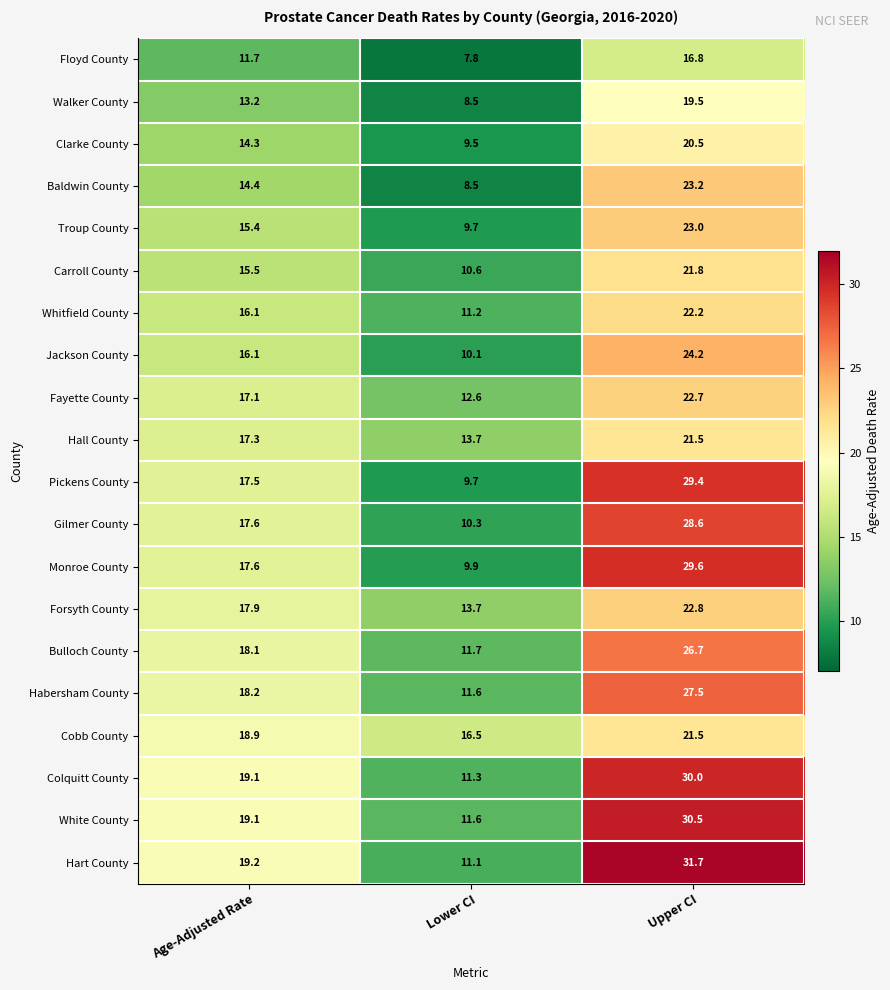

The value of Jackson County at Upper CI is 12.7. True or false?

False